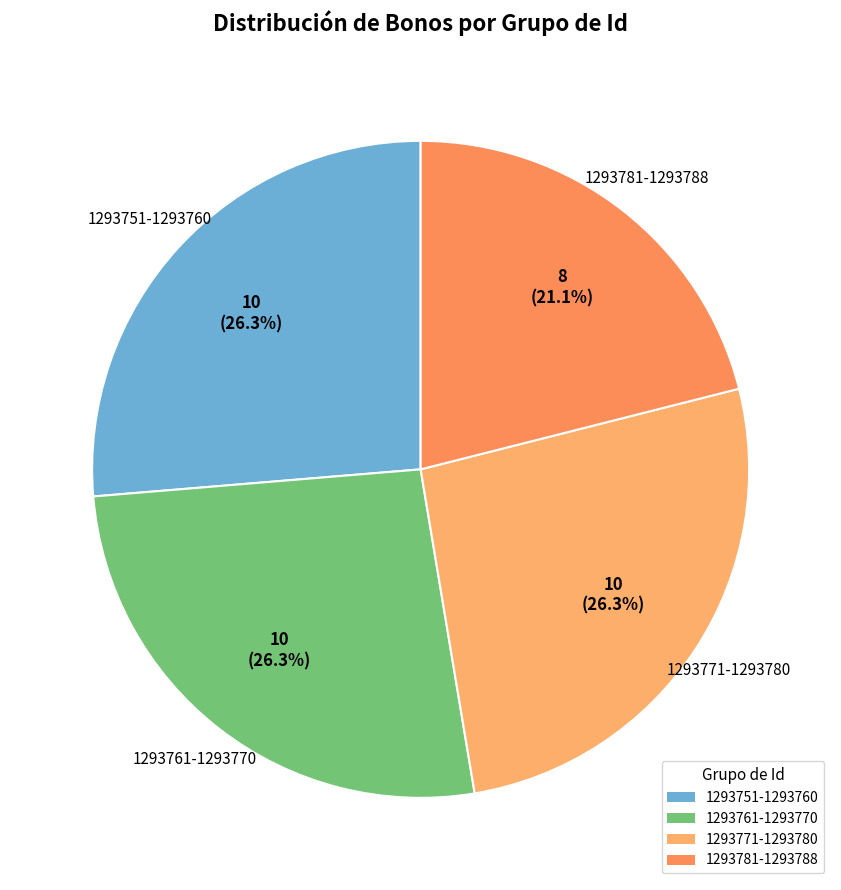

How many slices are in this pie chart?

4